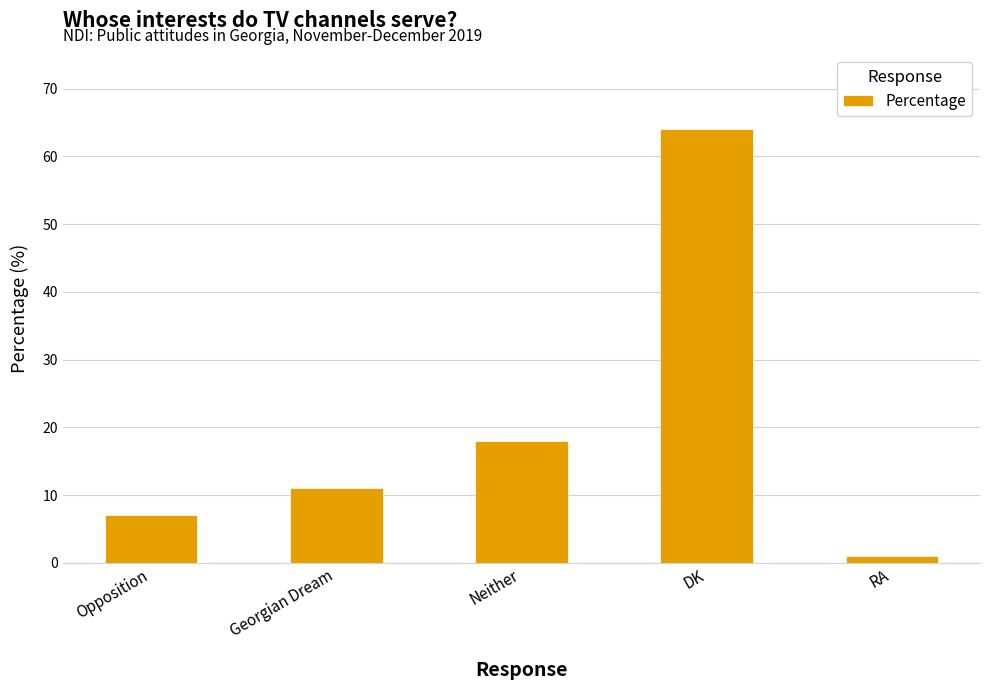

List the labels in order of value, largest first.

DK, Neither, Georgian Dream, Opposition, RA